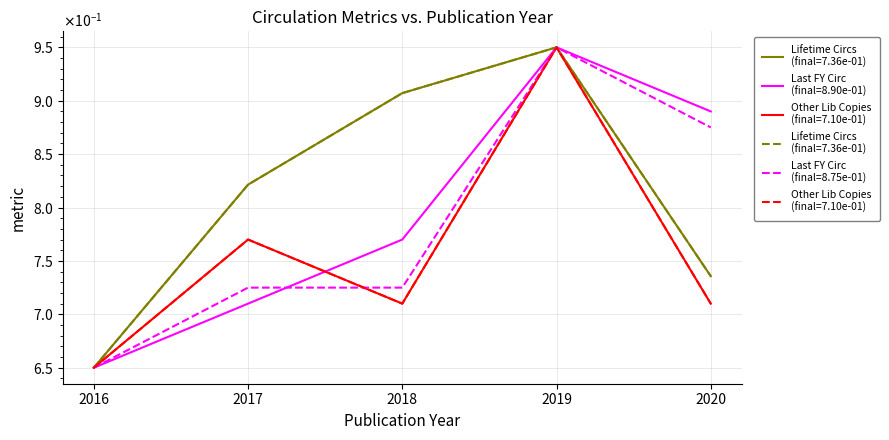

Rank the series at 2016 from highest to lowest value.

Lifetime Circs, Last FY Circ, Other Library Copy Count